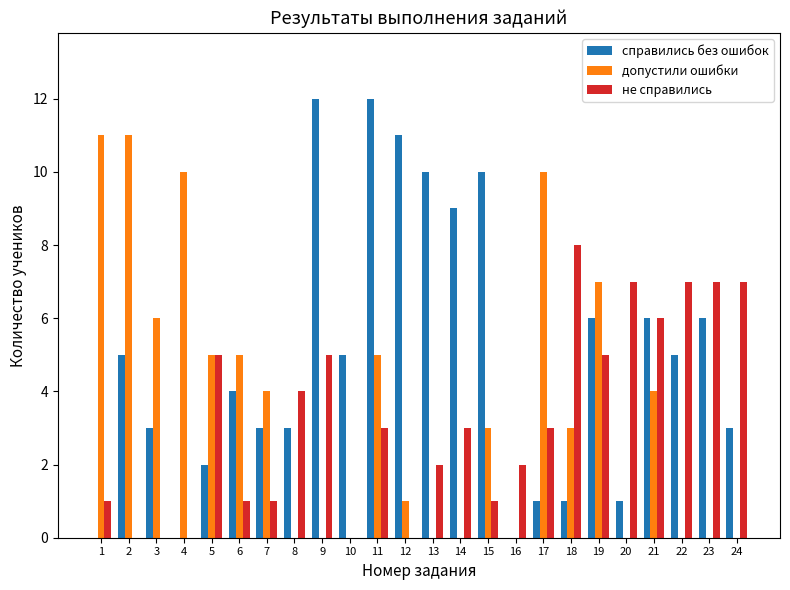

Reading right to left, extract all data points from this chart.

справились без ошибок: 3	6	5	6	1	6	1	1	0	10	9	10	11	12	5	12	3	3	4	2	0	3	5	0
допустили ошибки: 0	0	0	4	0	7	3	10	0	3	0	0	1	5	0	0	0	4	5	5	10	6	11	11
не справились: 7	7	7	6	7	5	8	3	2	1	3	2	0	3	0	5	4	1	1	5	0	0	0	1